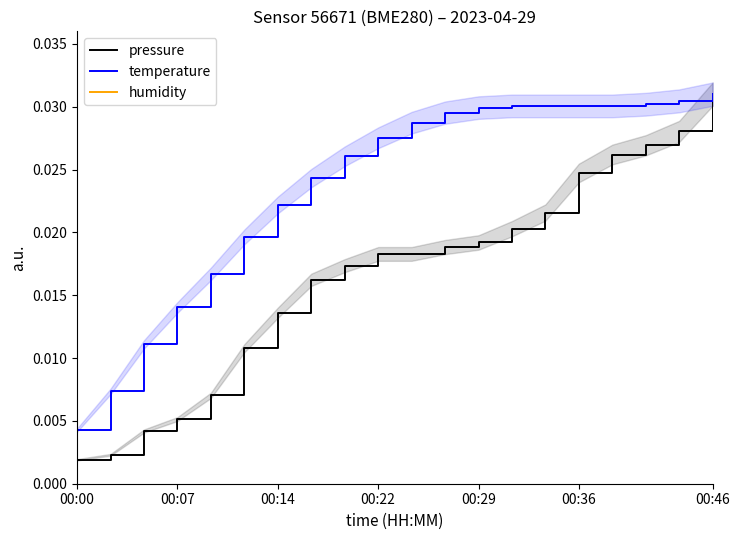

Which series has the largest total across all categories?

temperature